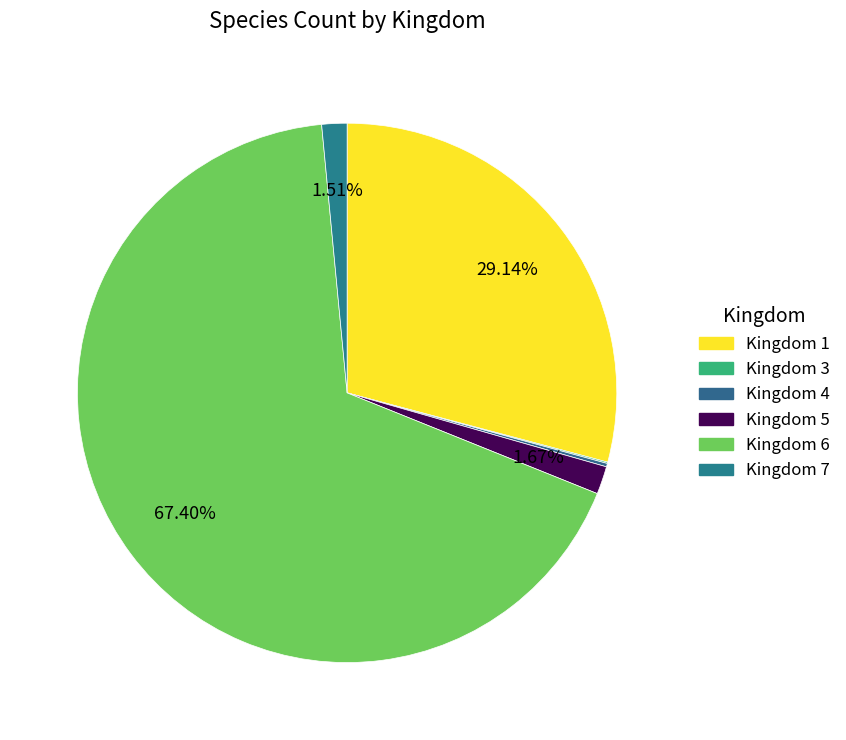

Which category has the smallest portion of the pie?

3